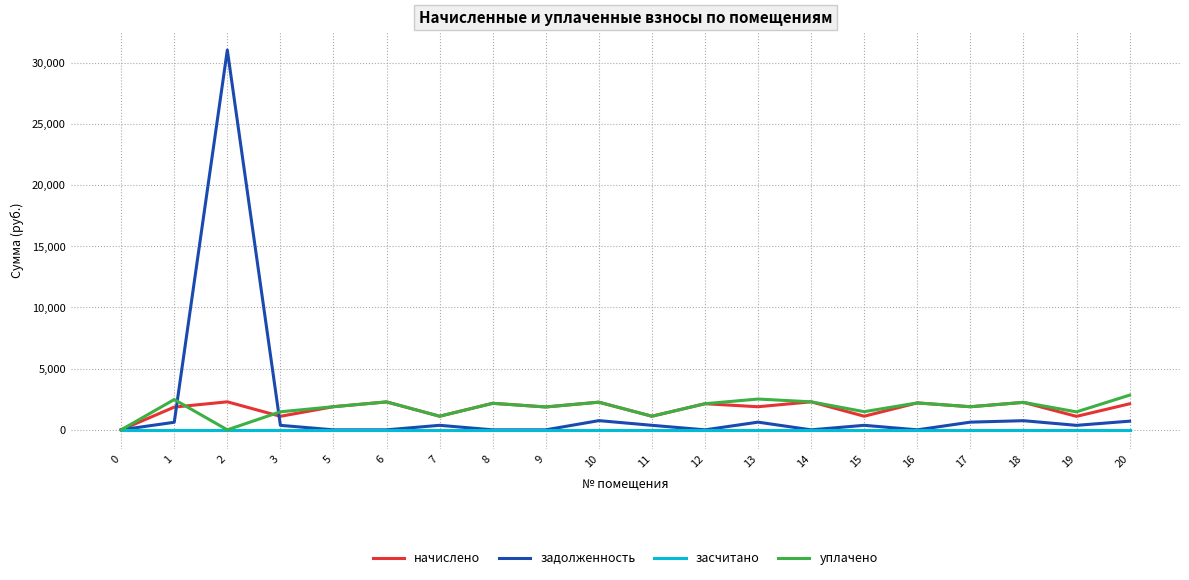

At which category is the sum across all series the highest?

2